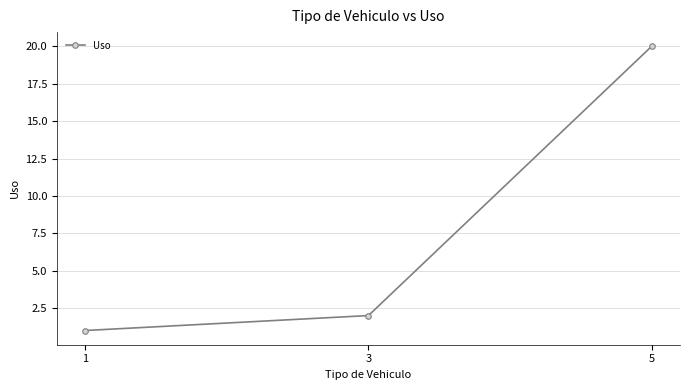

How many lines are shown in the chart?

1